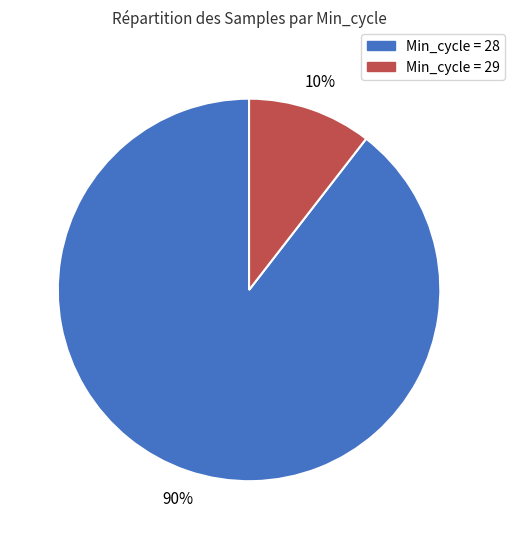

Count the number of slices in the pie.

2